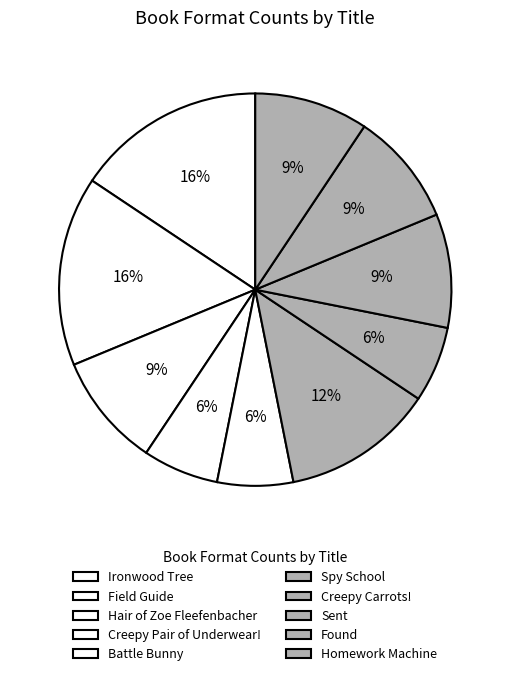

How many segments does this pie chart have?

10